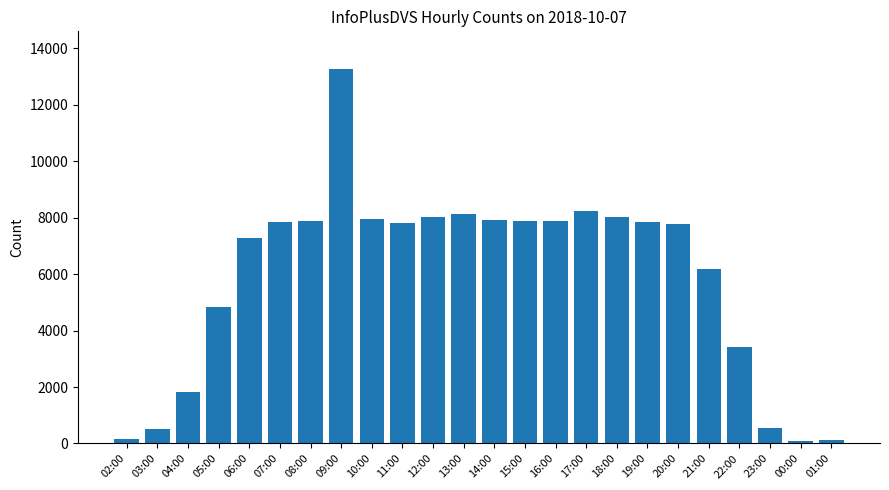

Approximately how many times larger is the value at 06:00 compared to 19:00?

0.9